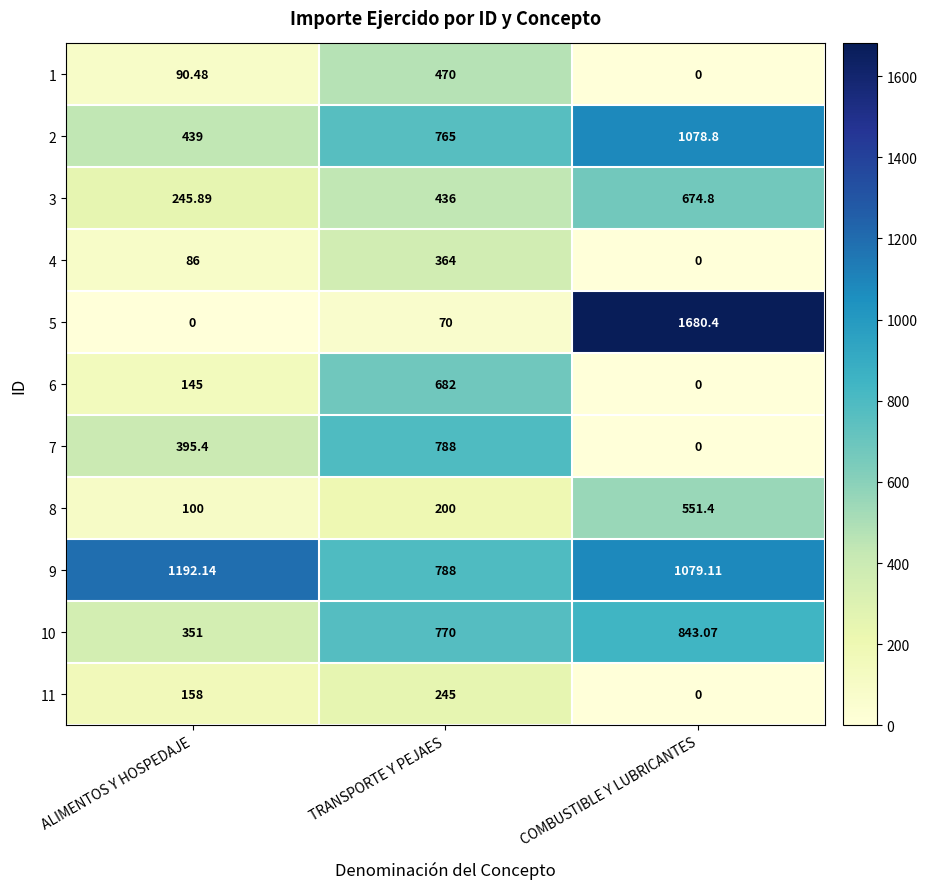

What is the maximum value shown in the chart?

1680.4